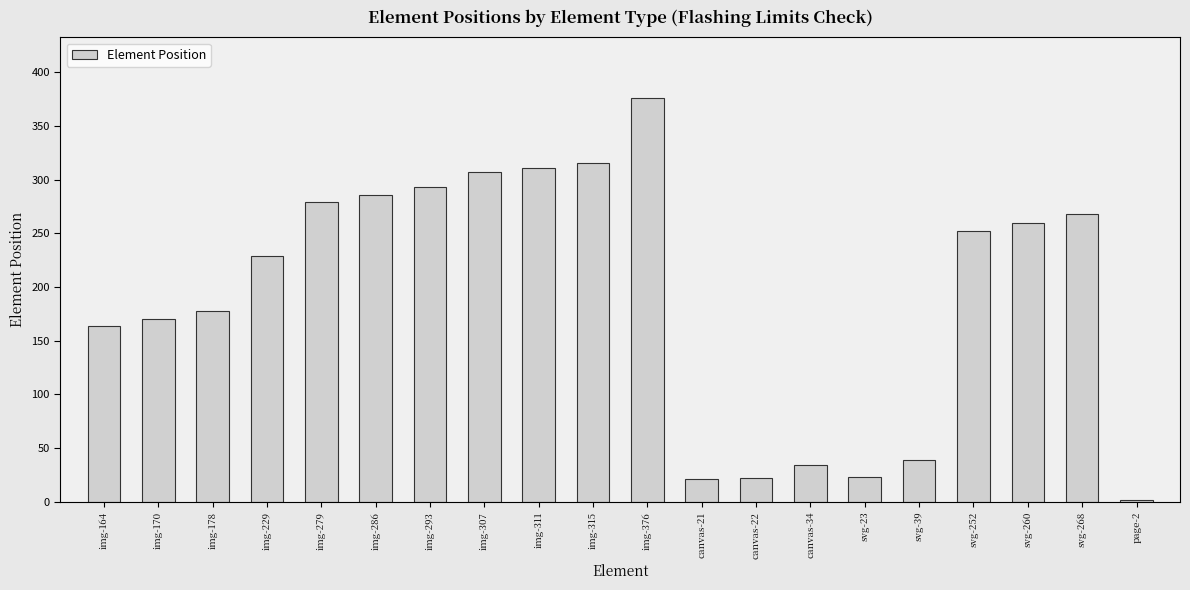

What position from the left is img-315?

10